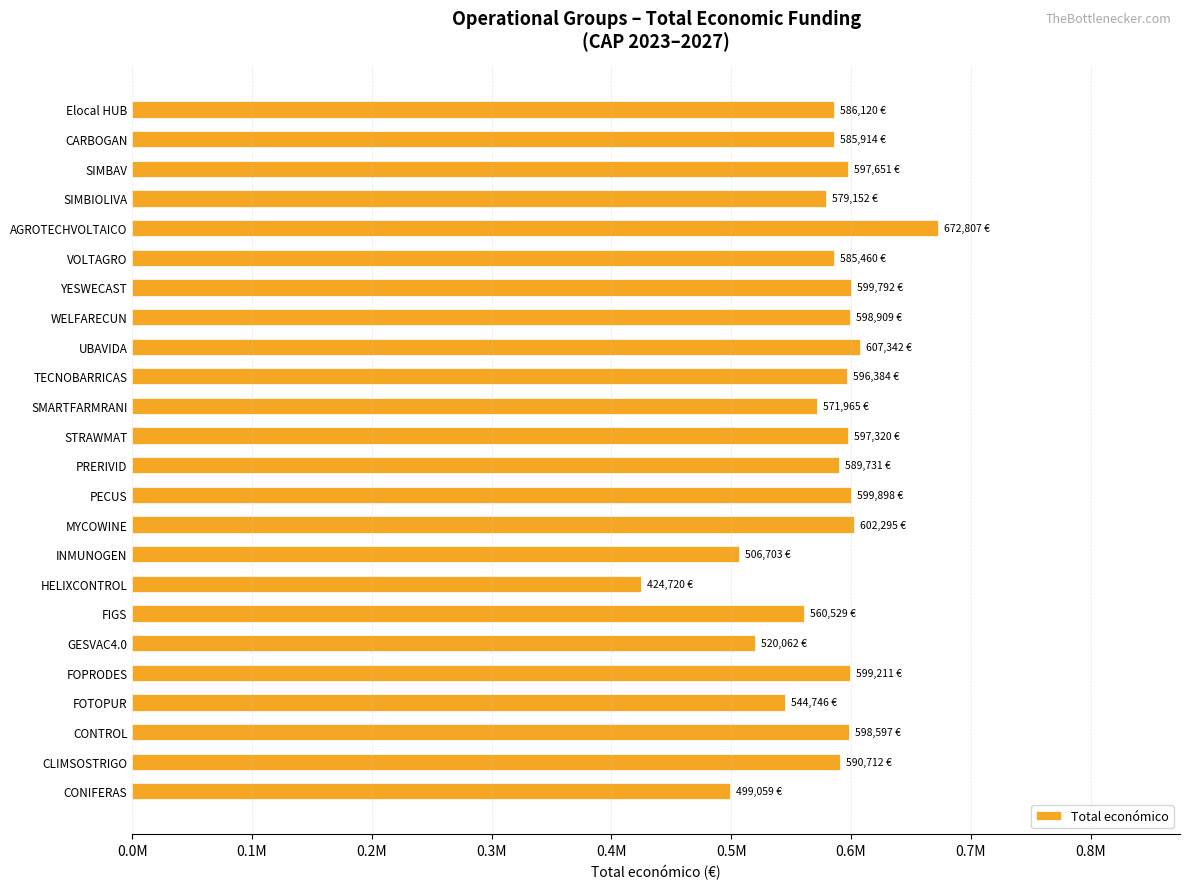

Are the bars horizontal?

Yes